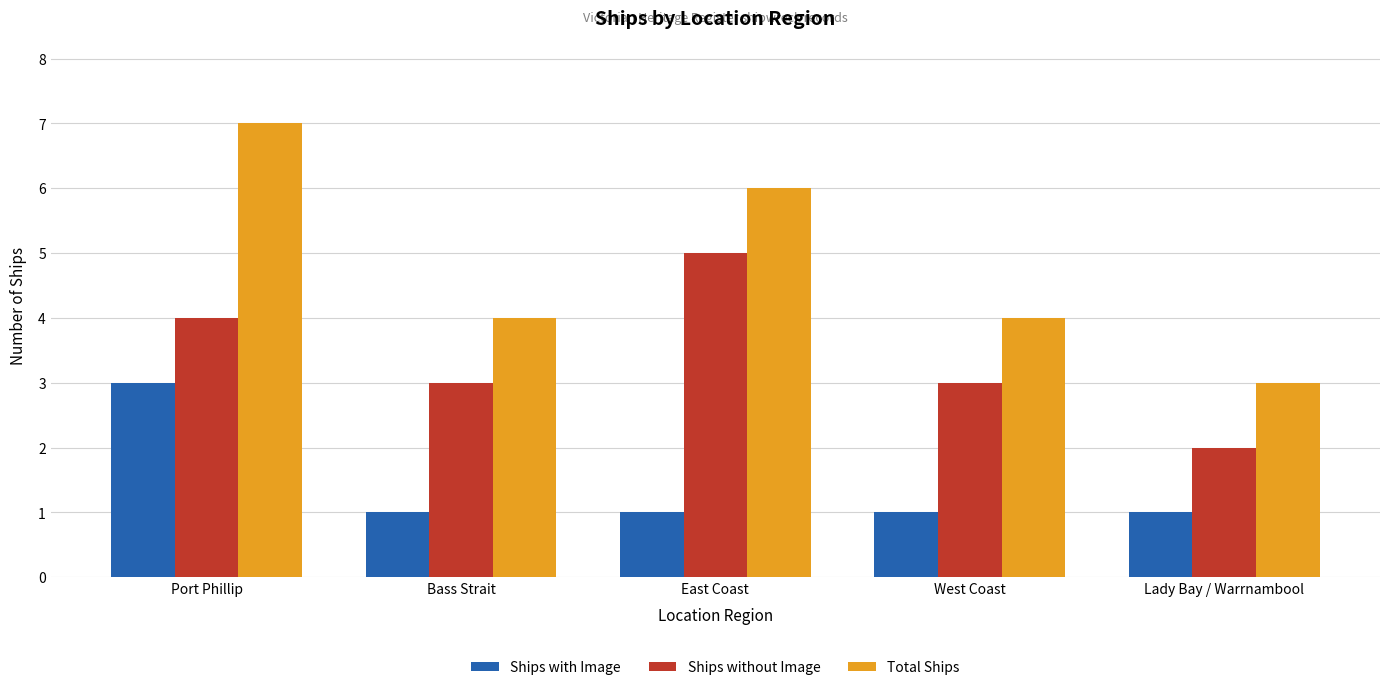

What is the sum of the Ships with Image values at East Coast and Port Phillip?

4